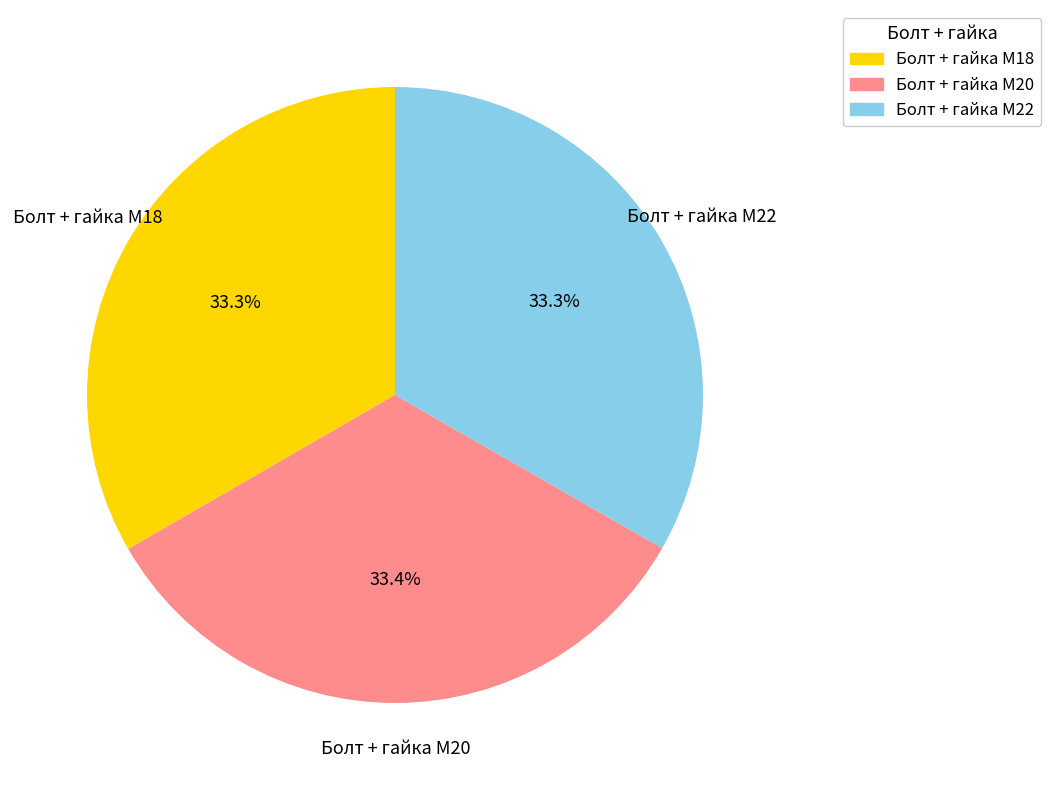

What is the ratio of the value at Болт + гайка M20 to the value at Болт + гайка M18?

1.0